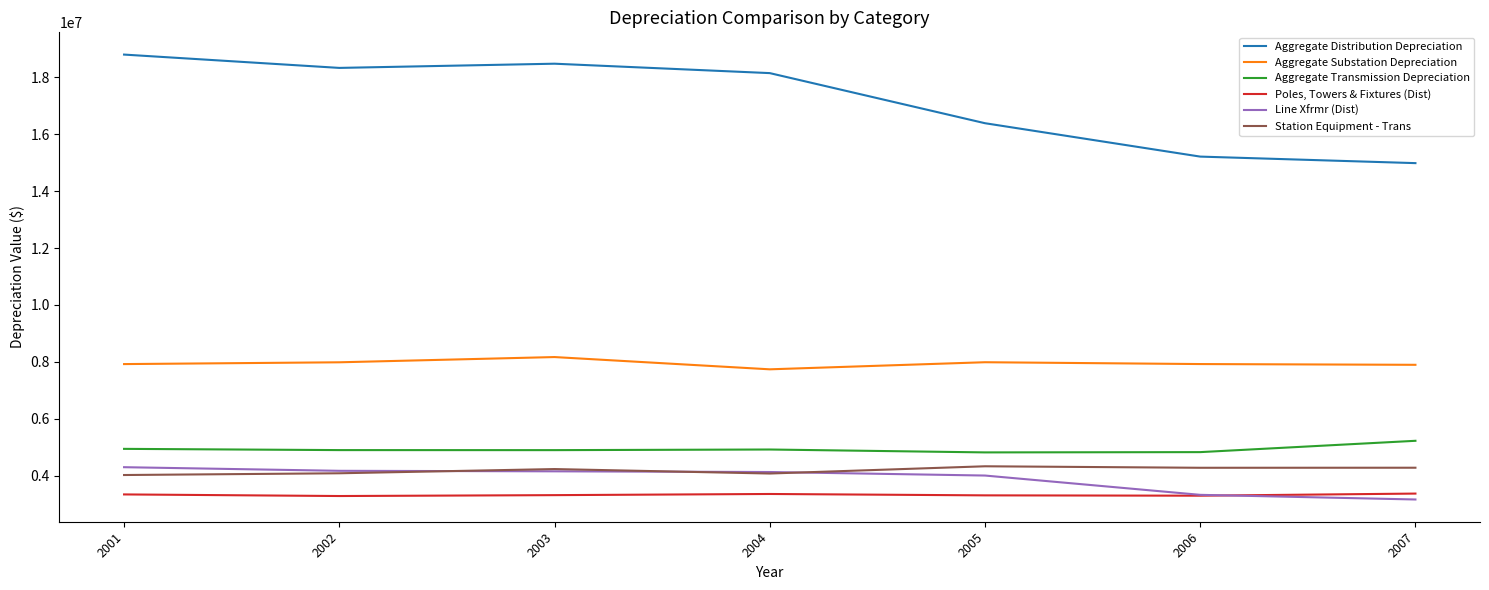

The value of Poles, Towers & Fixtures (Dist) at 2001 is 4979885.0. True or false?

False